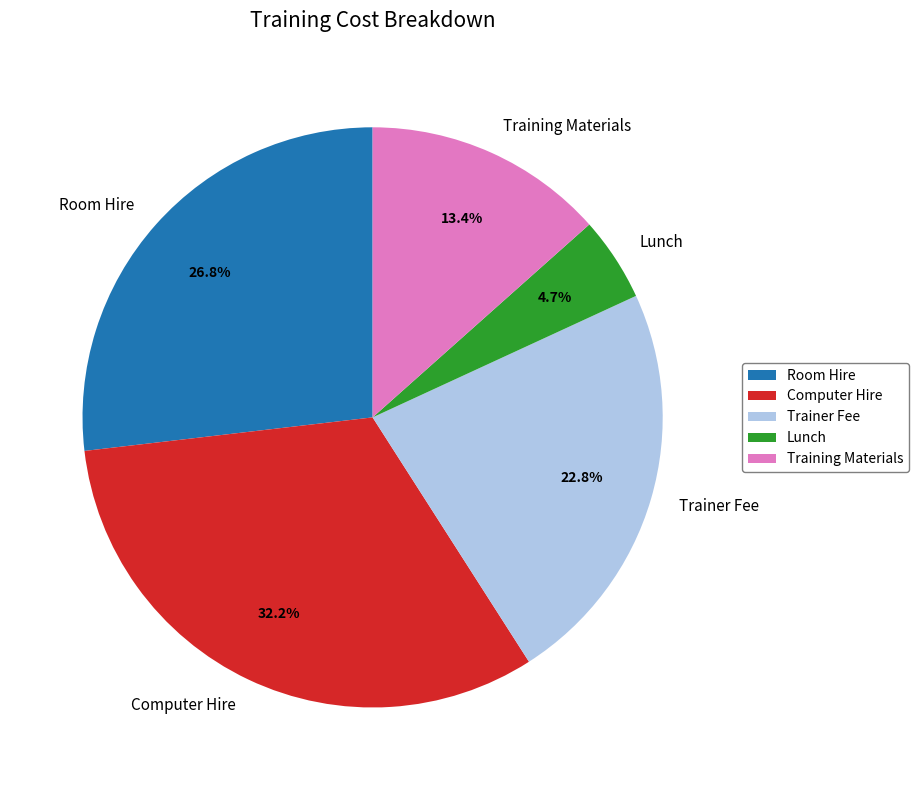

Does Computer Hire represent more than half of the total?

No